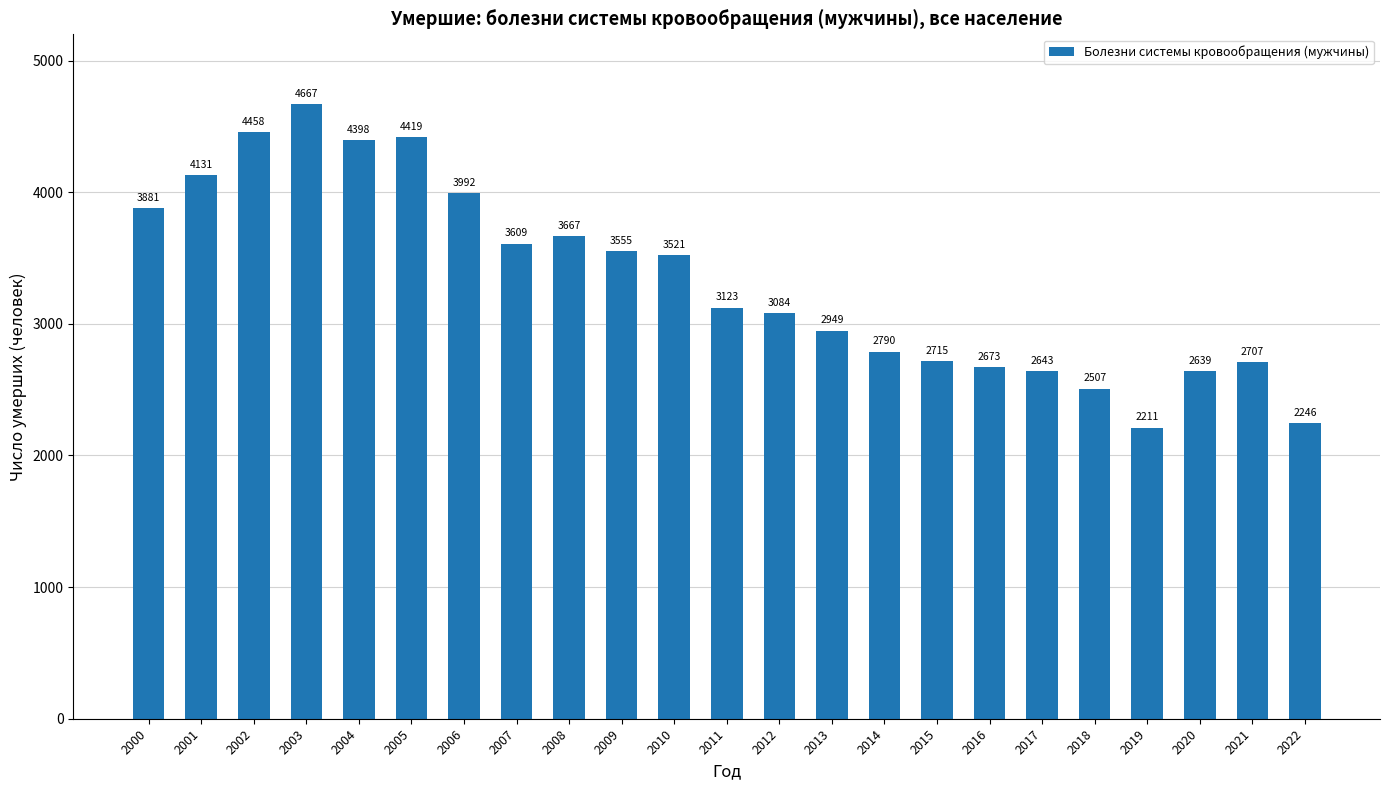

What is the change in value from 2012 to 2018?

-577